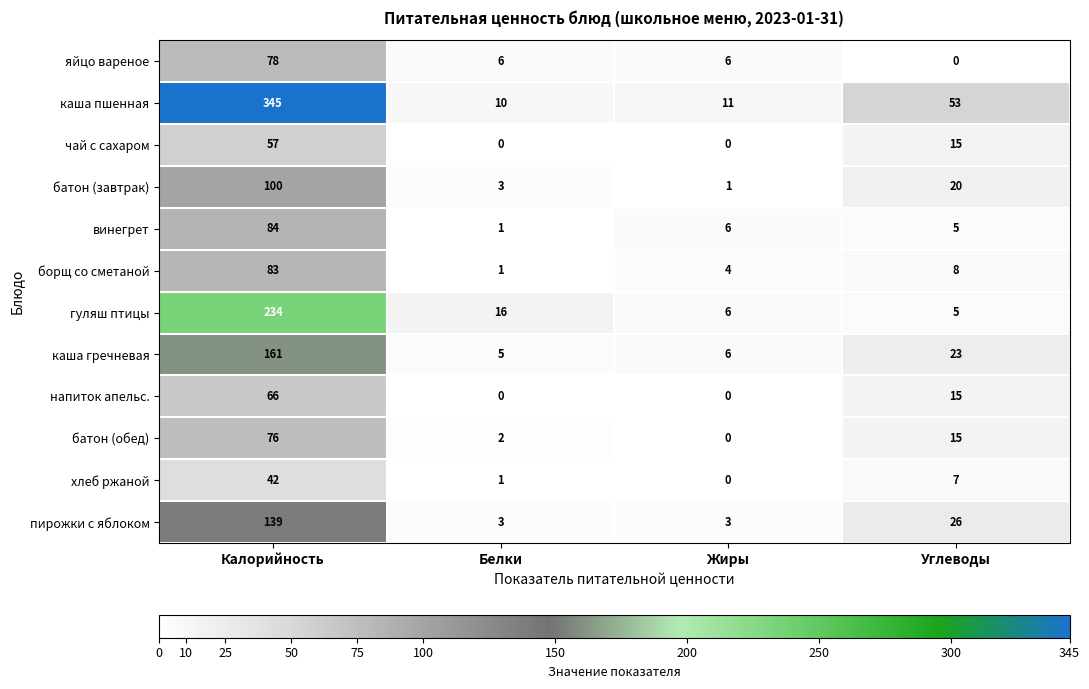

Which label corresponds to the largest value in the chart?

Калорийность